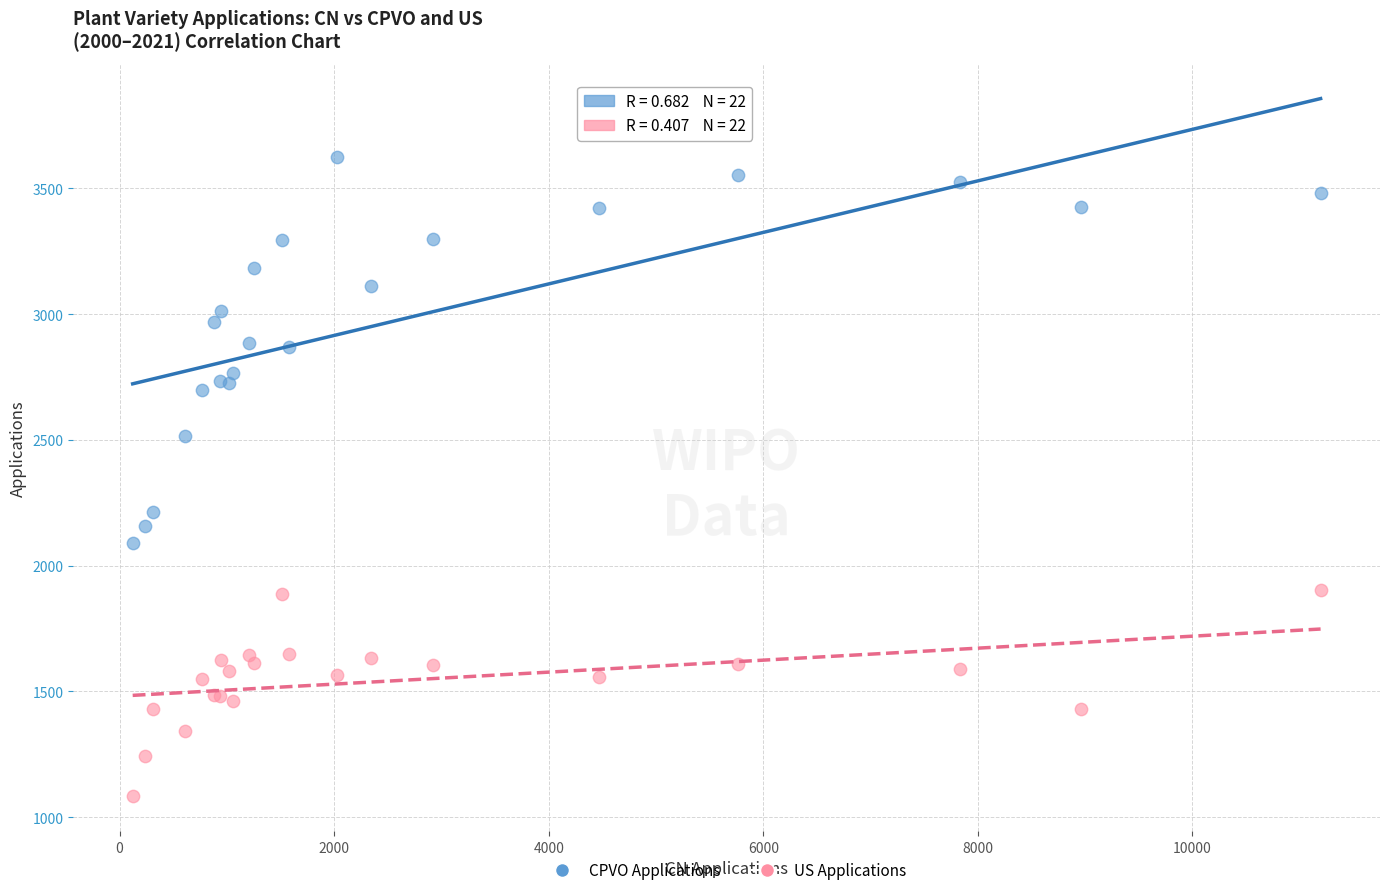

What is the X range (max minus min) for the scatter plot?

11073